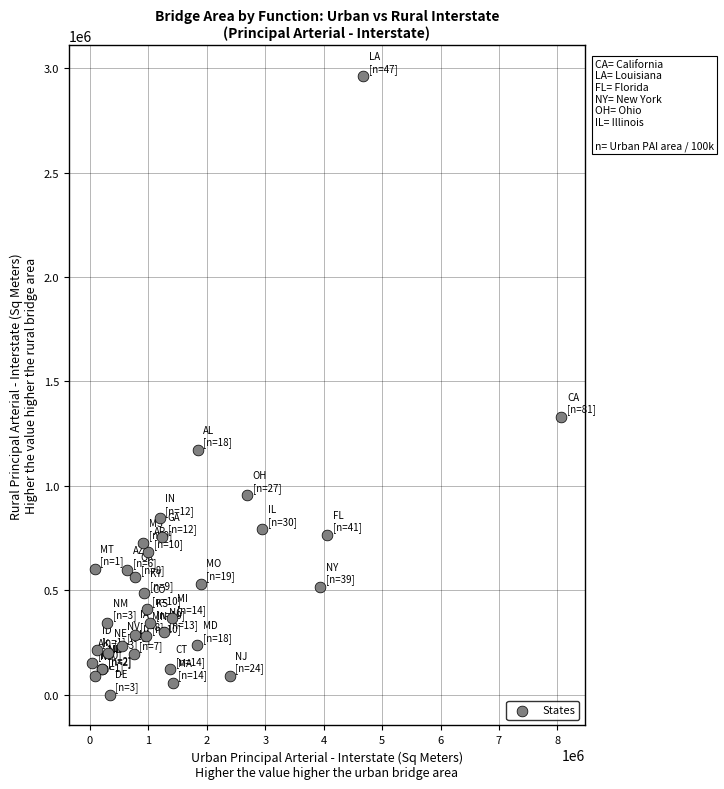

What Y value in the scatter plot is closest to 1480953?

1329042.1